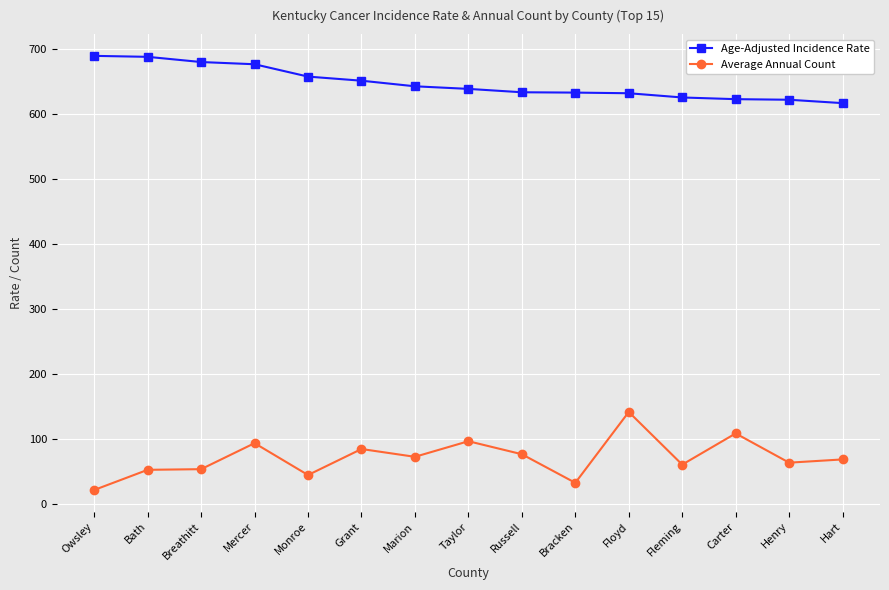

What value does the Average Annual Count series have at Owsley?

21.0